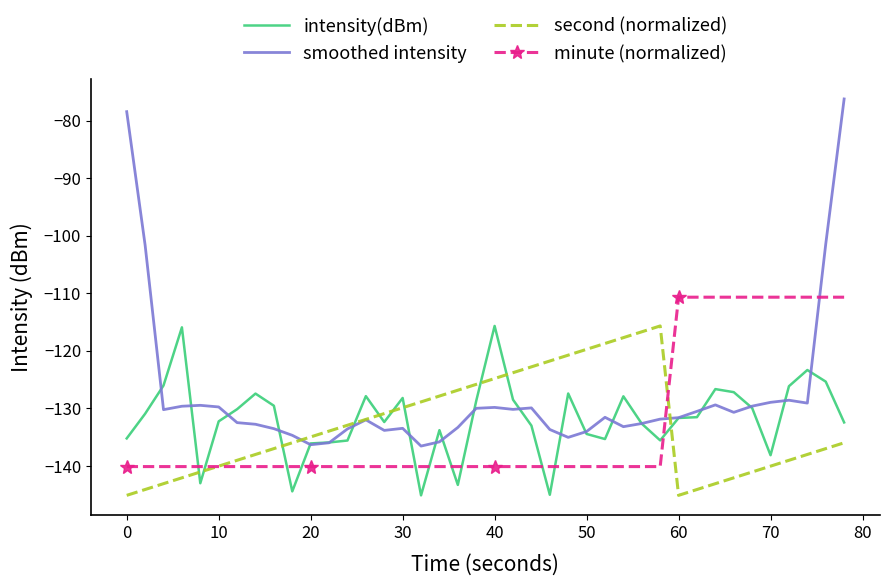

What is the smallest value displayed?

-145.2